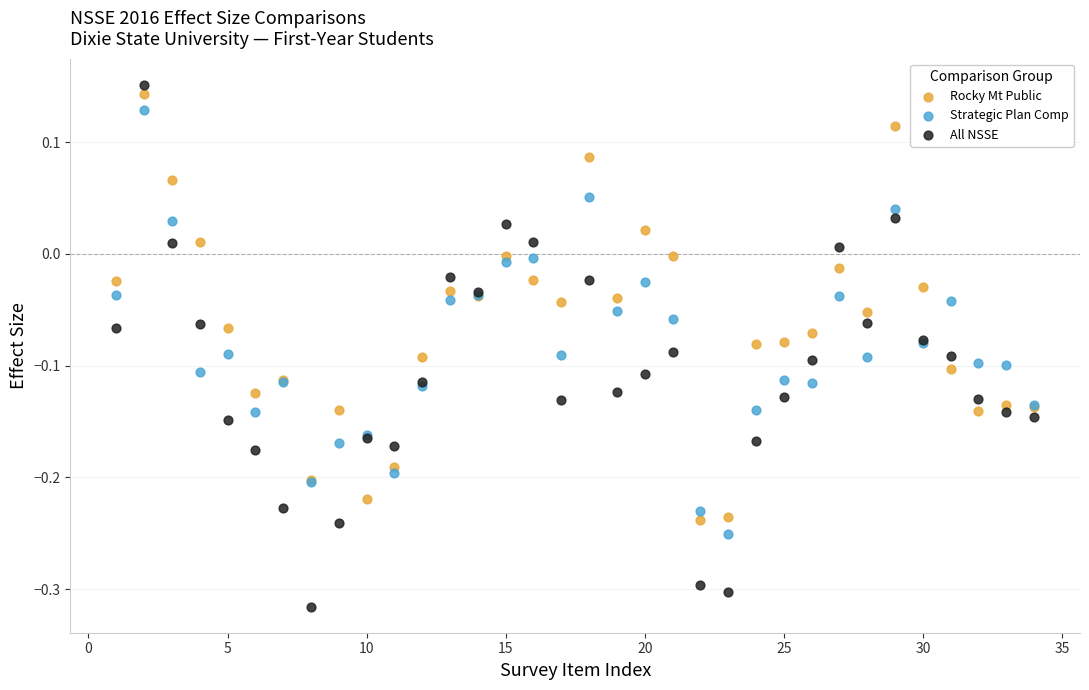

Which series reaches the minimum Y coordinate?

All NSSE